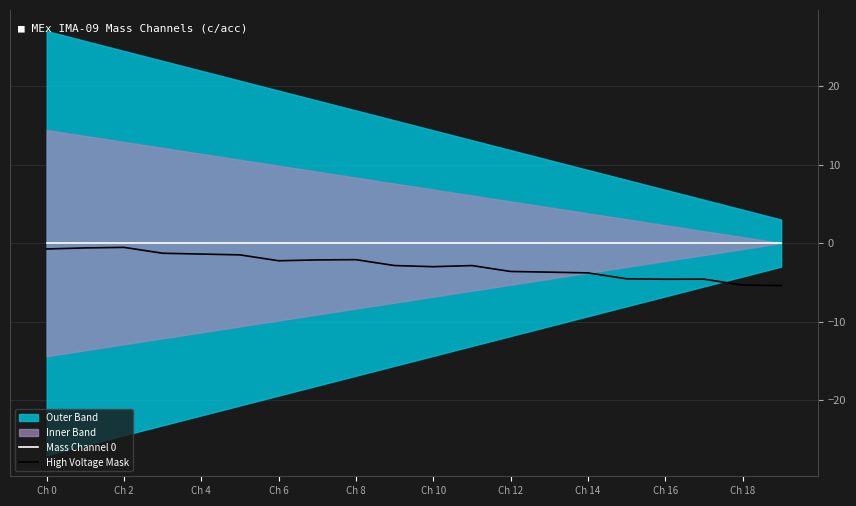

At which label does High Voltage Mask reach its minimum?

19